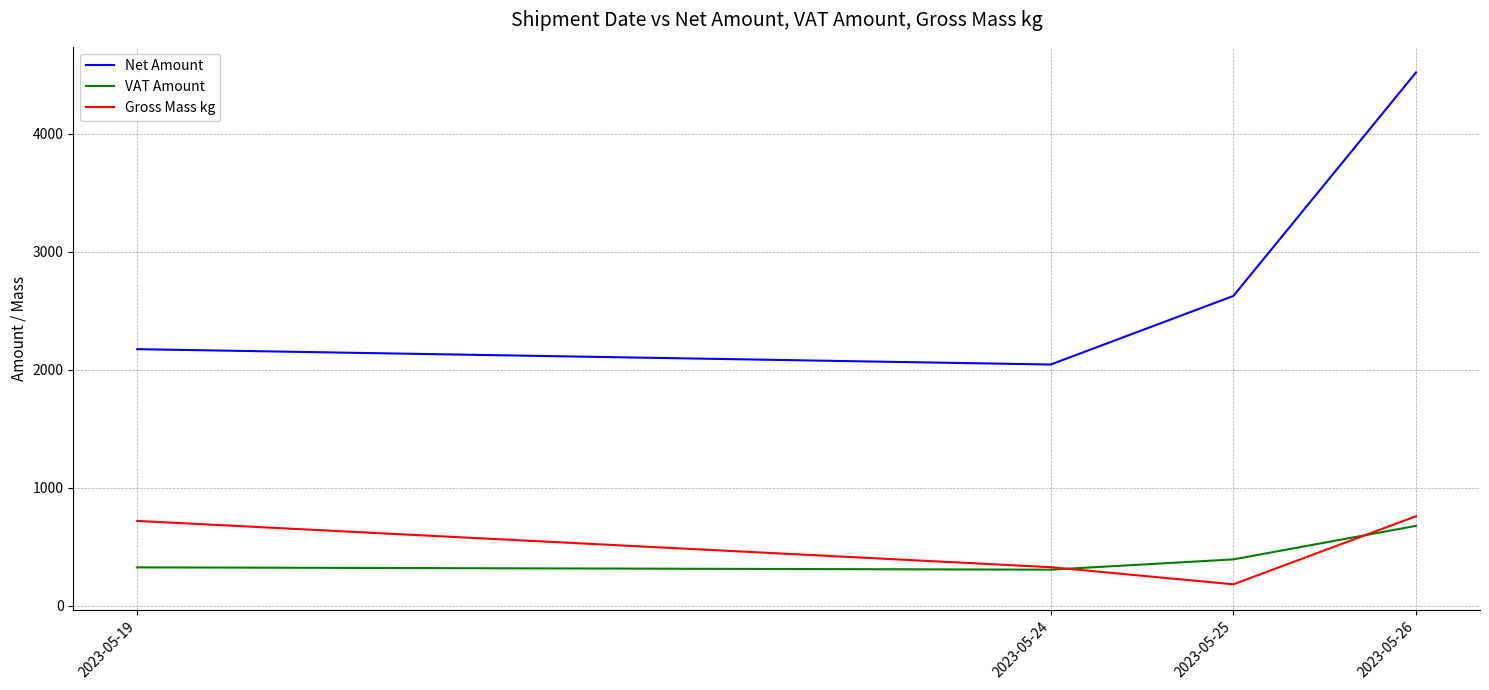

Where is VAT Amount nearest to the value 492?

2023-05-25